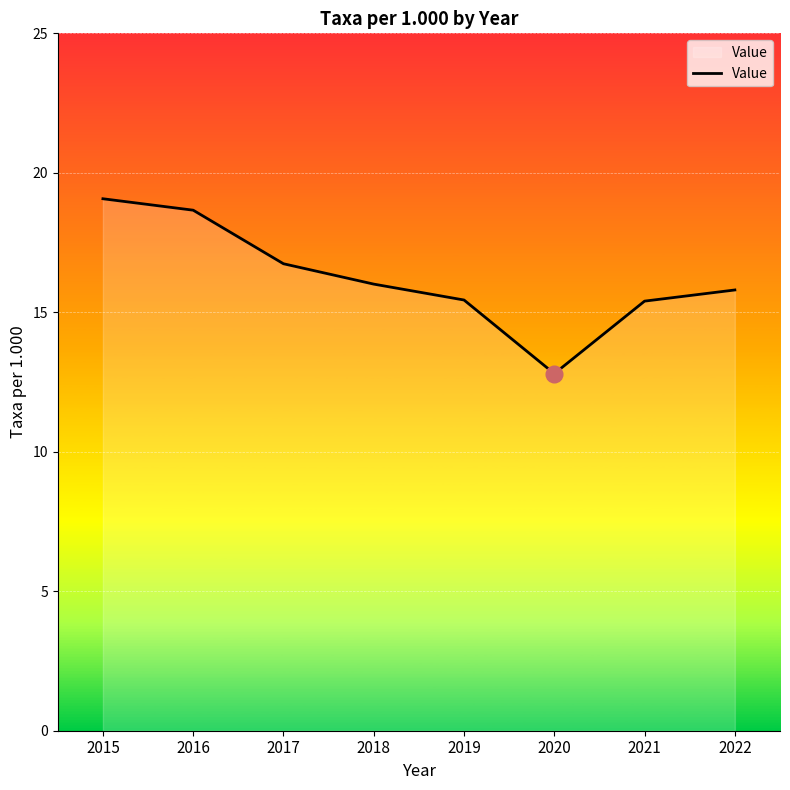

Count the number of categories in the chart.

8